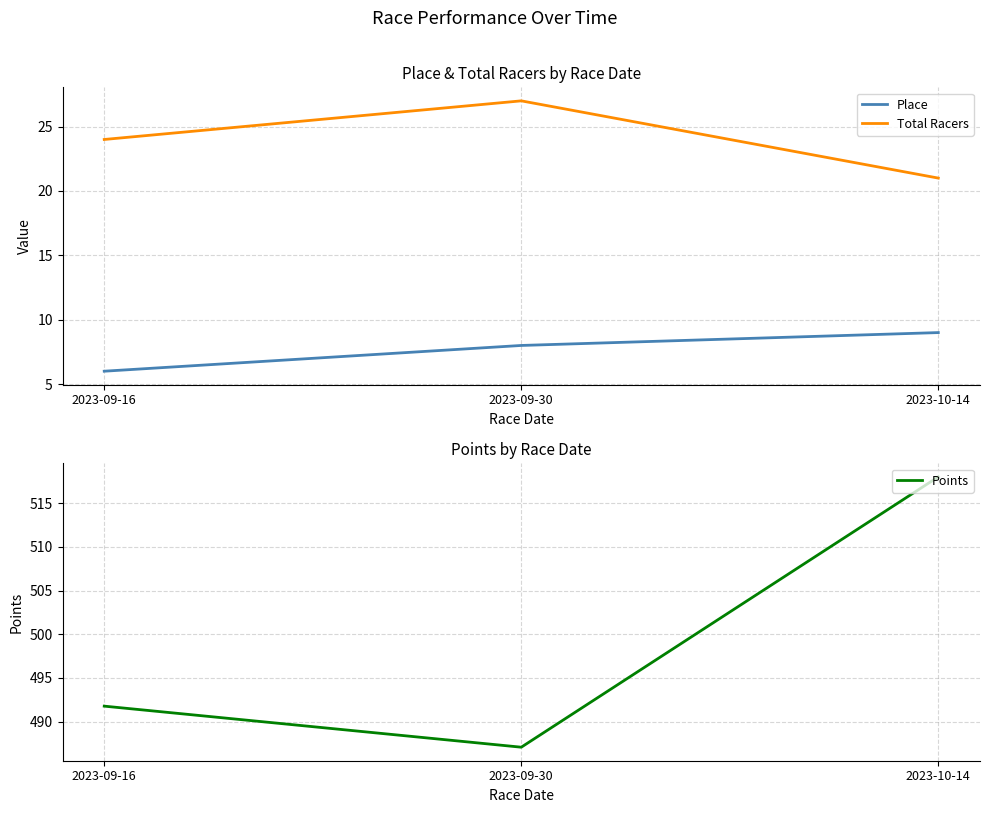

Is it true that Place equals 9.0 at 2023-10-14?

True